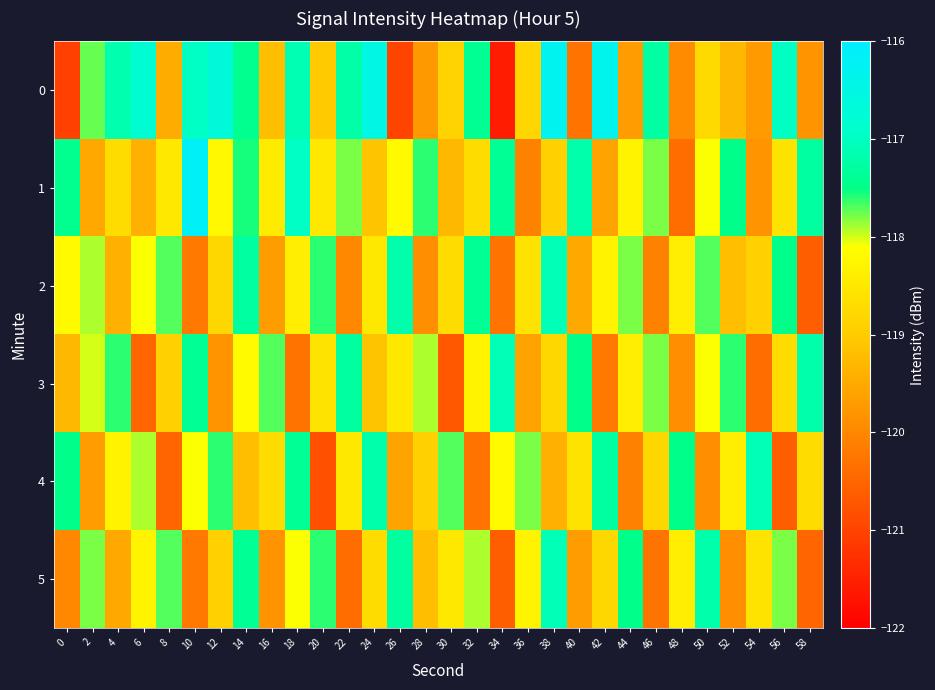

Rank the series by their maximum value, from highest to lowest.

1, 0, 2, 3, 4, 5